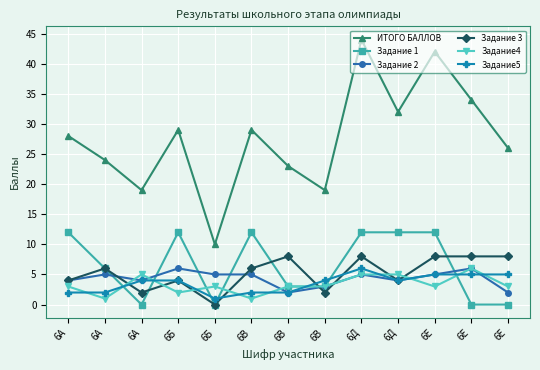

How many distinct data groups are displayed?

6